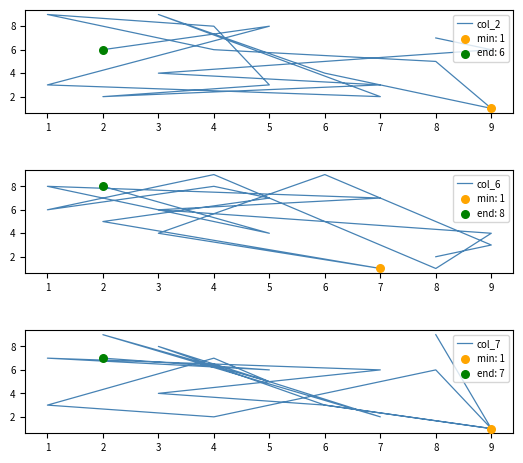

Which series has the largest Y range (max minus min)?

col_2